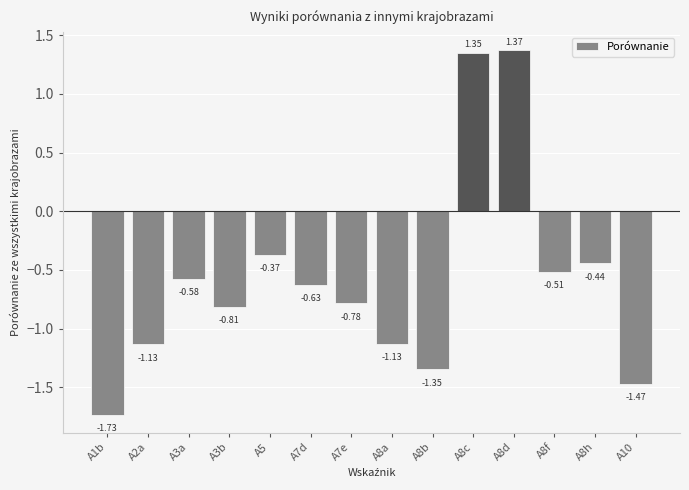

What is the sum of the values at A8h and A8c?

0.9